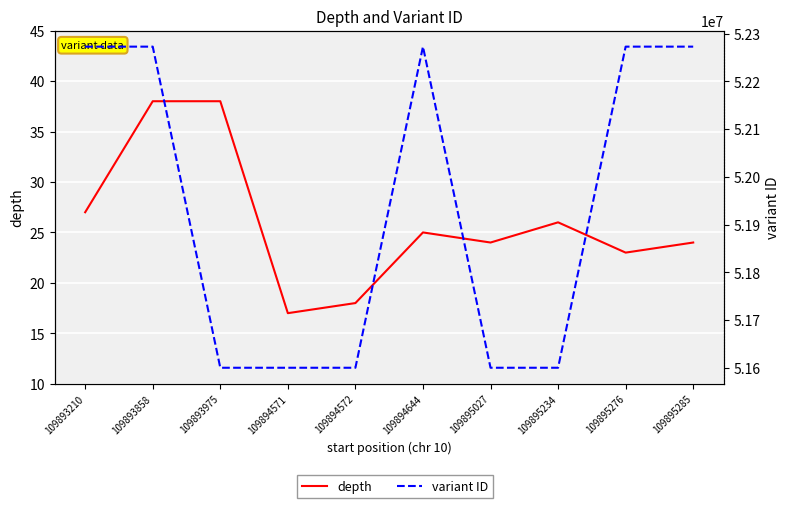

Where is the first local minimum for variant ID?

109893975